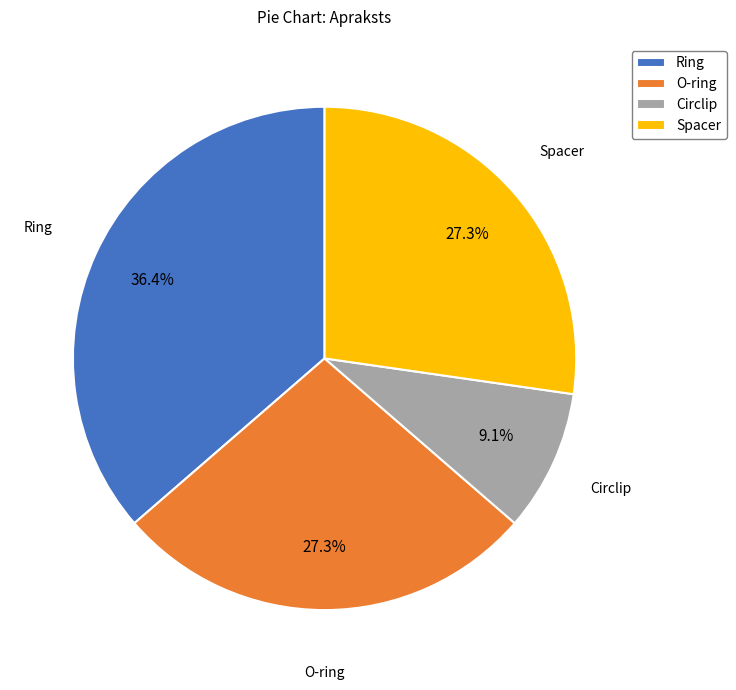

To the nearest percent, what percentage of the pie is Circlip?

9%